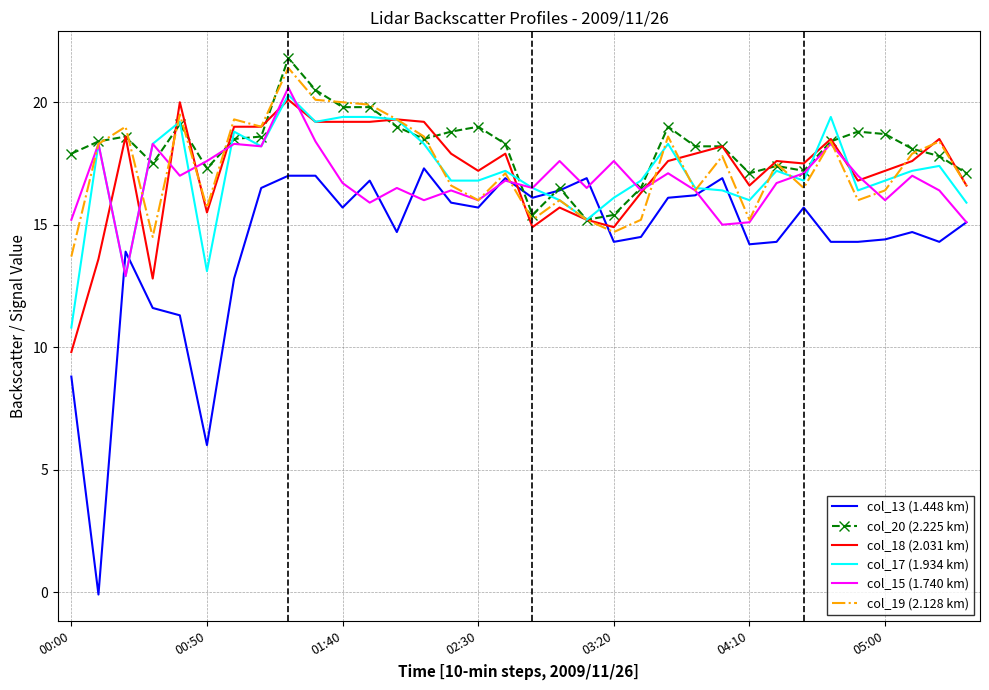

Which series ends up on top after the final intersection of col_13 (1.448 km) and col_17 (1.934 km)?

col_17 (1.934 km)